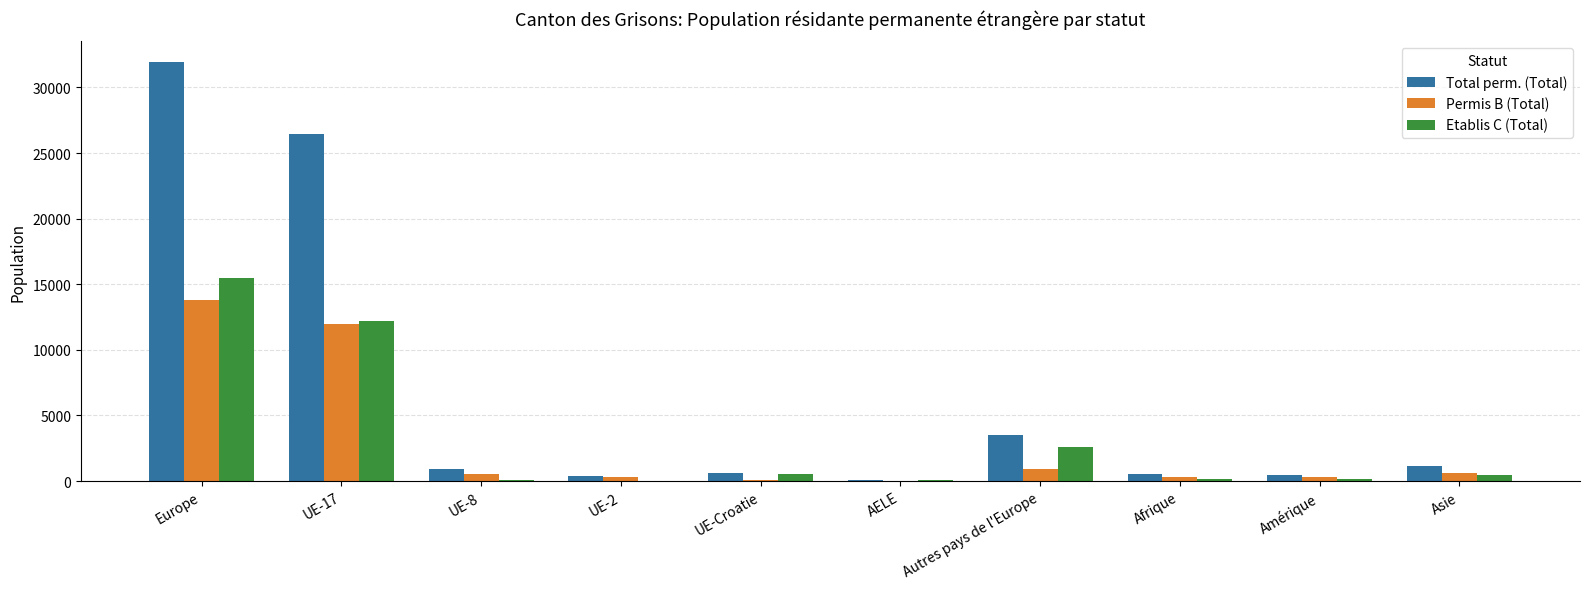

Is it true that Etablis C (Total) equals 4272 at Autres pays de l'Europe?

False